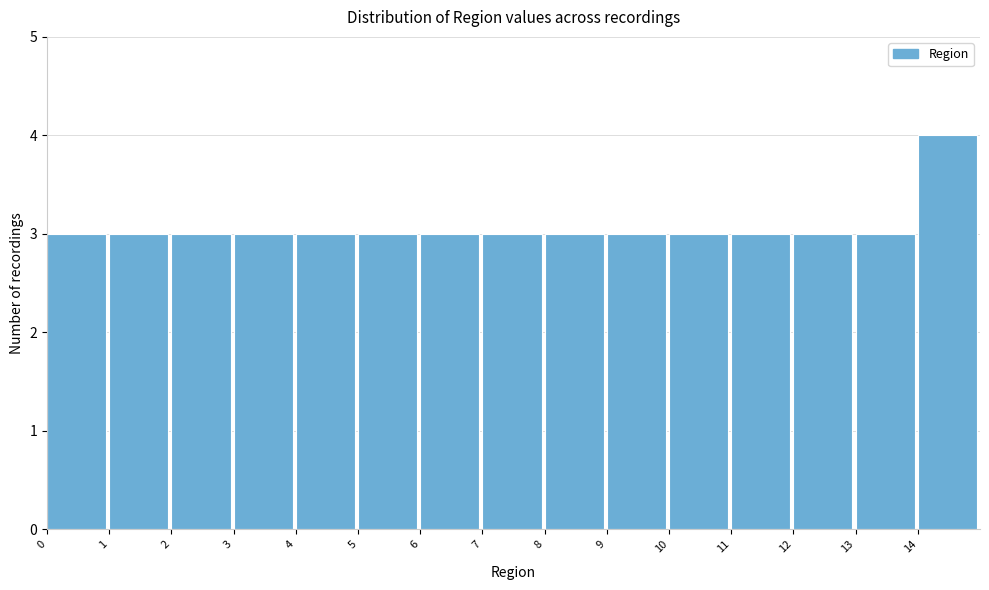

Reading left to right, list every bar in this chart as the range it spans on the x-axis followed by its height. The values are not printed on the chart, so give them approximately, as read against the axis.

0 to 1: 3
1 to 2: 3
2 to 3: 3
3 to 4: 3
4 to 5: 3
5 to 6: 3
6 to 7: 3
7 to 8: 3
8 to 9: 3
9 to 10: 3
10 to 11: 3
11 to 12: 3
12 to 13: 3
13 to 14: 3
14 to 15: 4